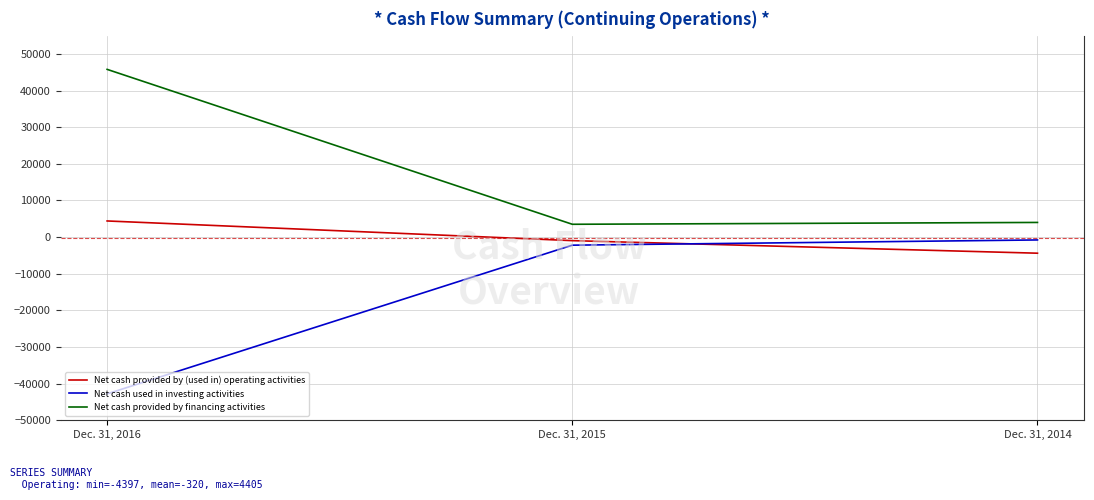

Where is Net cash used in investing activities nearest to the value -21787?

Dec. 31, 2015